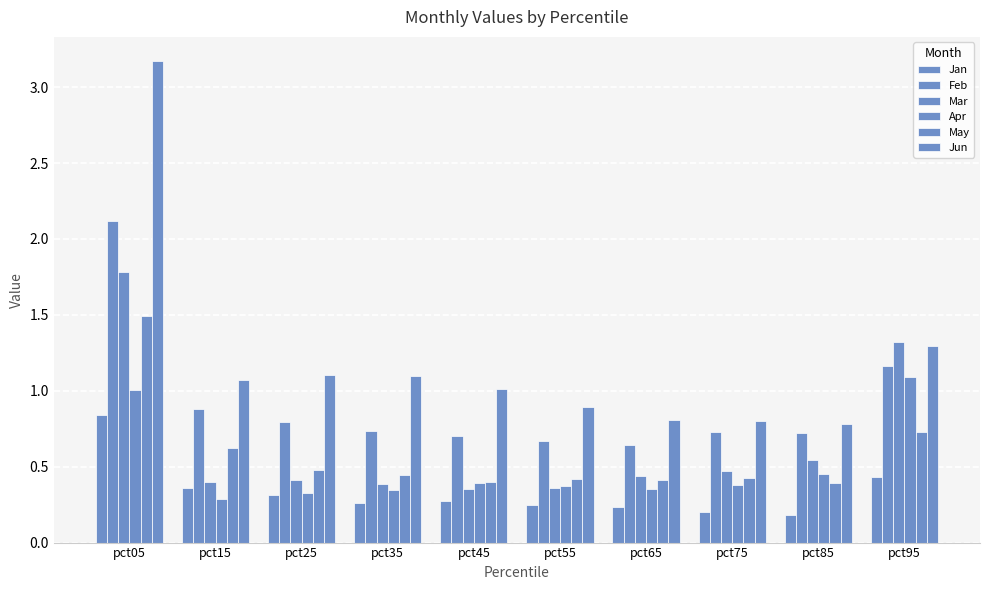

Which series has the largest range (max minus min)?

Jun